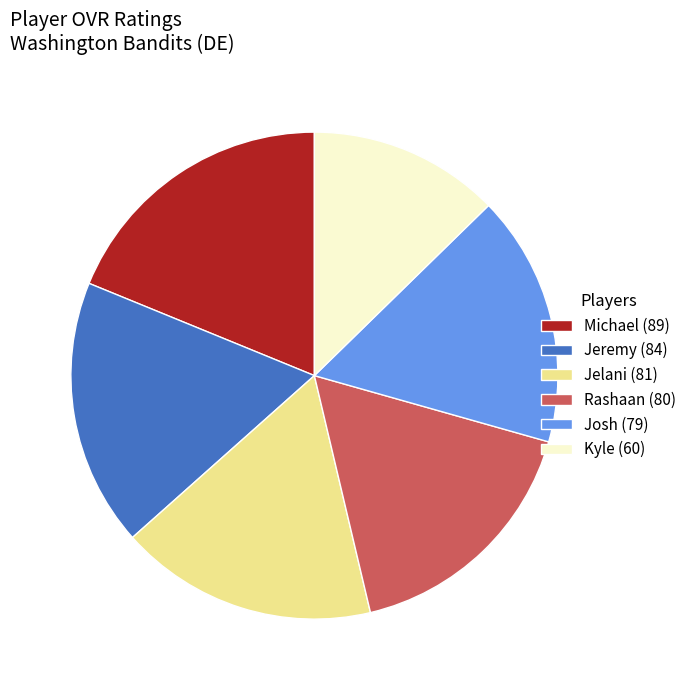

What is the ratio of the value at Josh (79) to the value at Rashaan (80)?

1.0